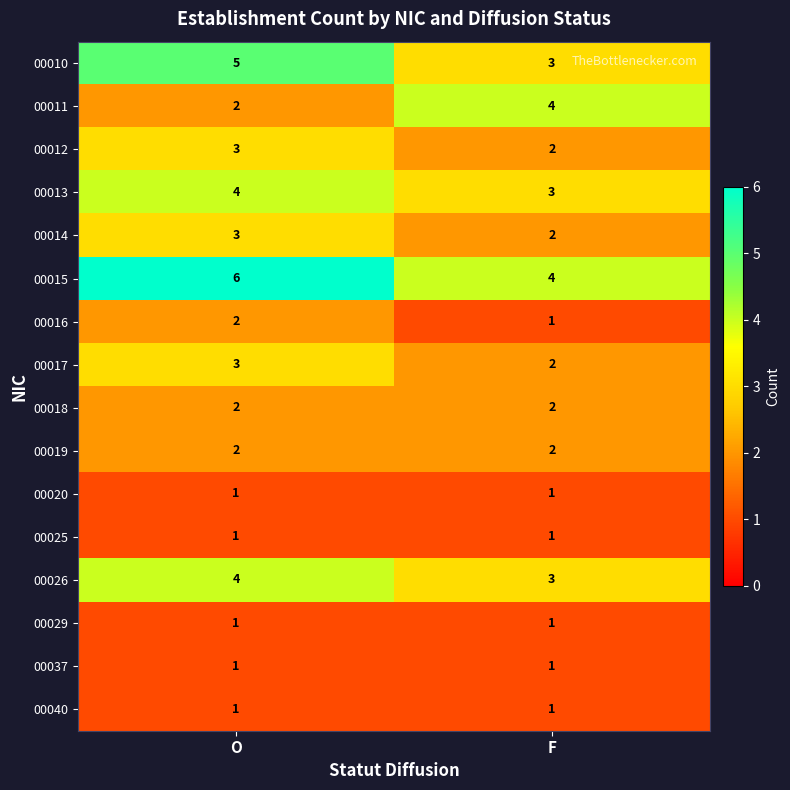

What is the minimum value for 00026?

3